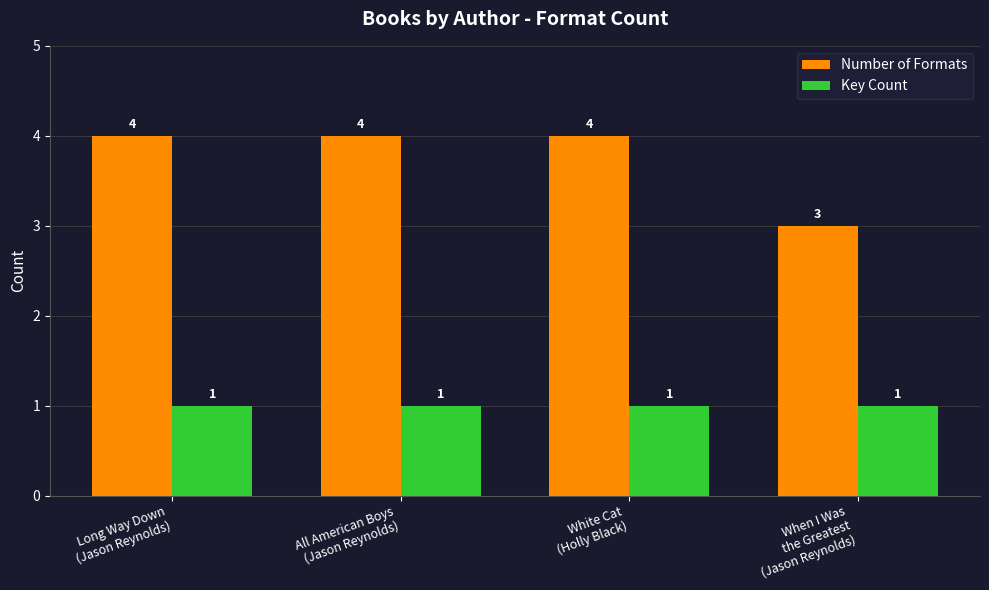

What is the sum of all Number of Formats values?

15